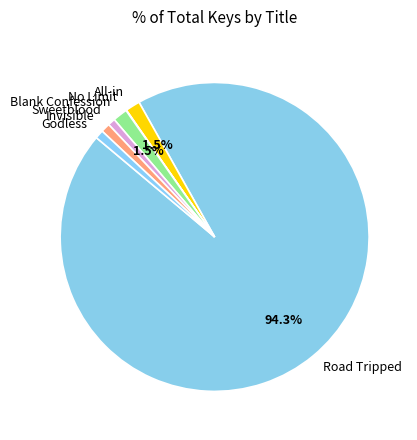

How many segments does this pie chart have?

7